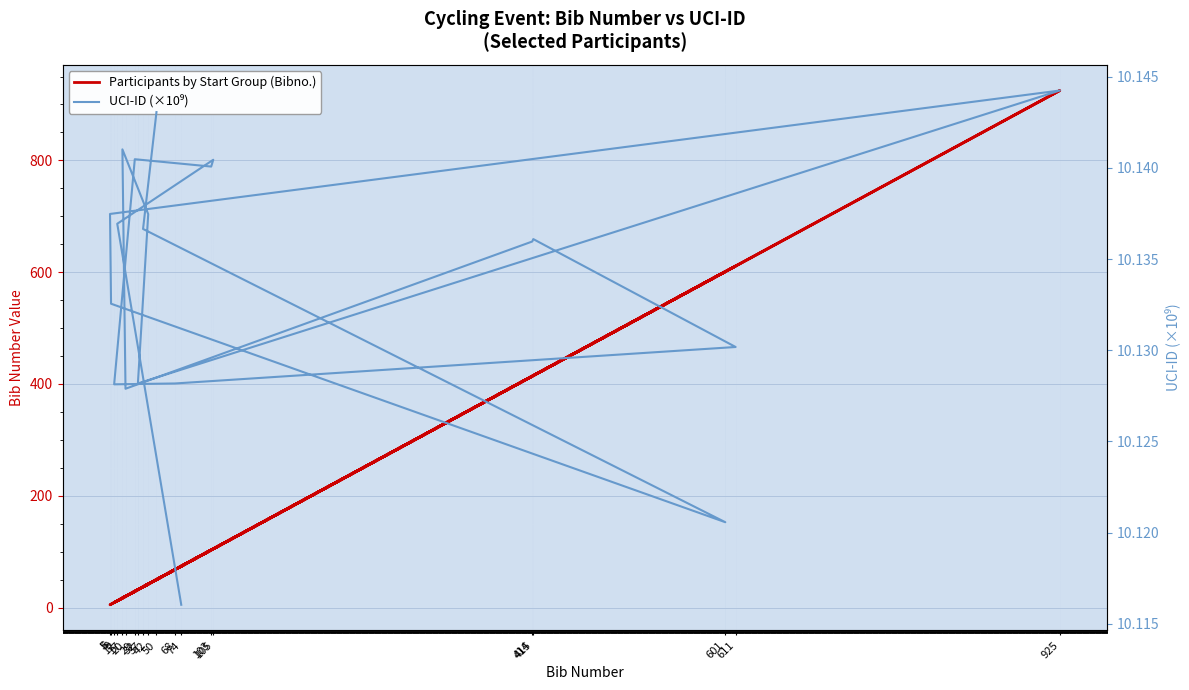

Which label corresponds to the smallest value in the chart?

5